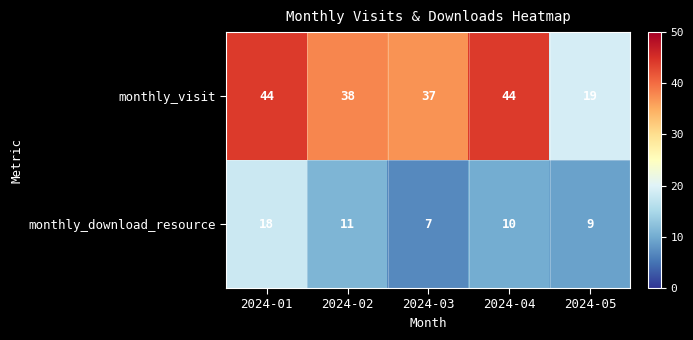

What is the spread (max minus min) of values at 2024-05?

10